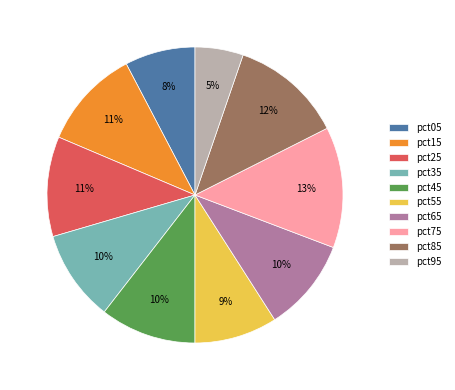

Does pct65 represent more than half of the total?

No